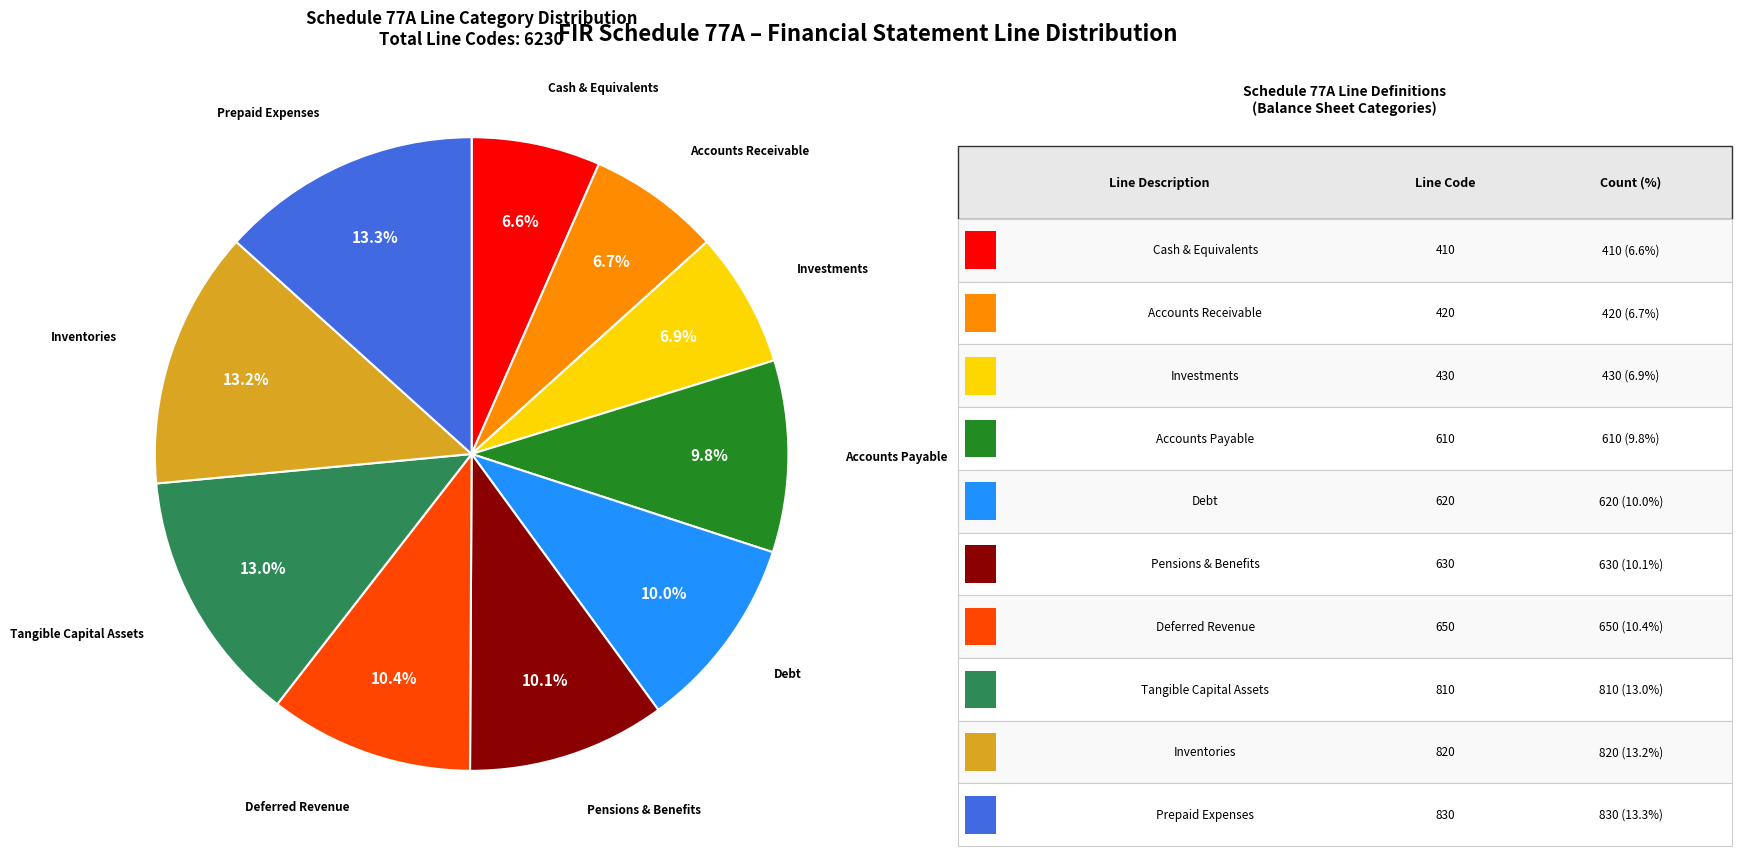

Is there a majority slice in this chart?

No